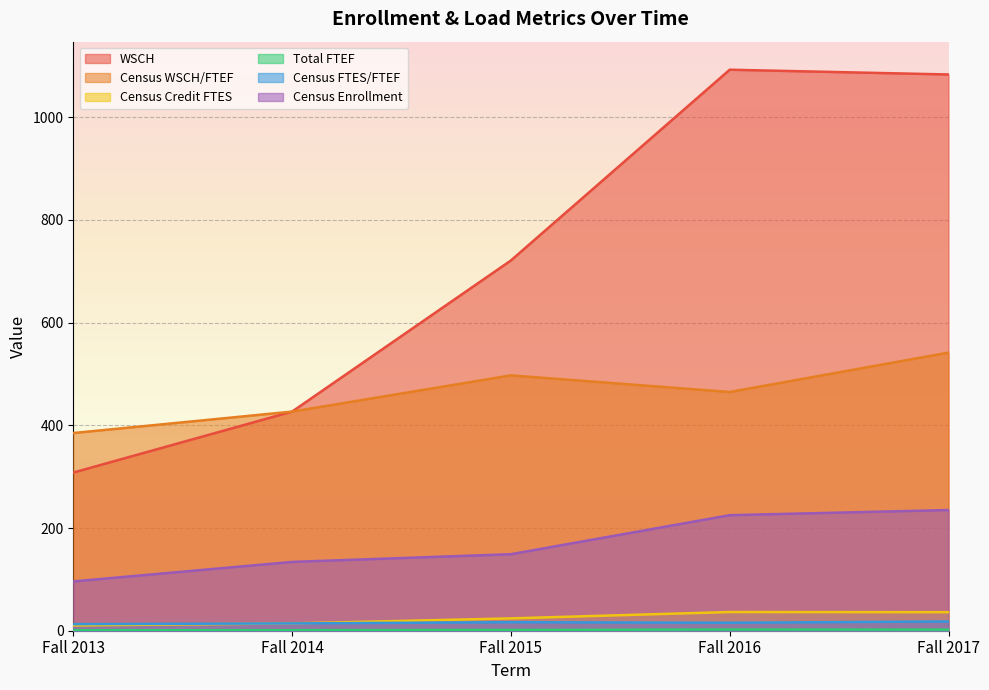

What is the total value across all series at Fall 2017?

1915.8